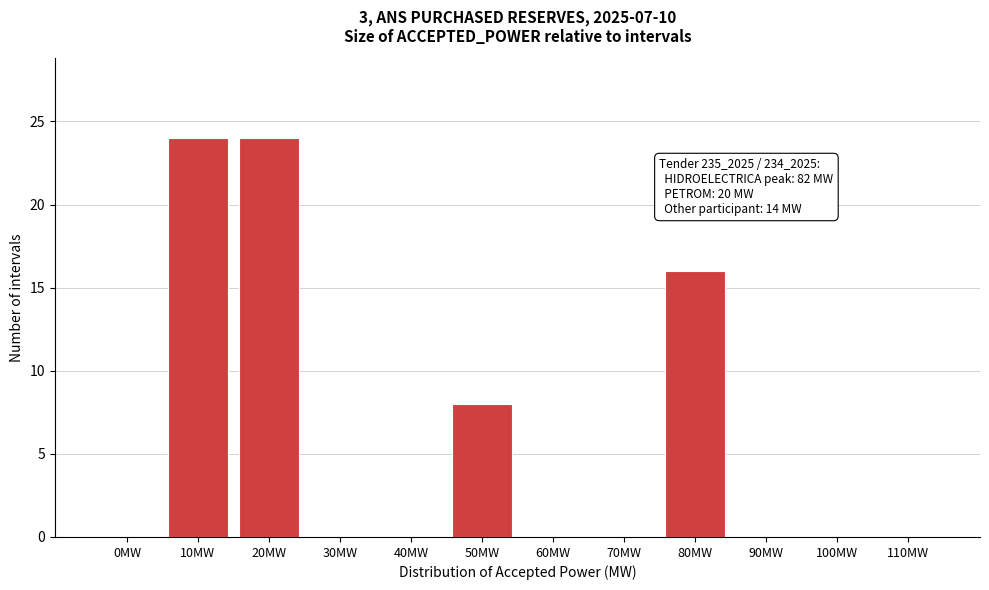

Reading right to left, list all the values displayed in this chart.

110MW=0	100MW=0	90MW=0	80MW=16	70MW=0	60MW=0	50MW=8	40MW=0	30MW=0	20MW=24	10MW=24	0MW=0